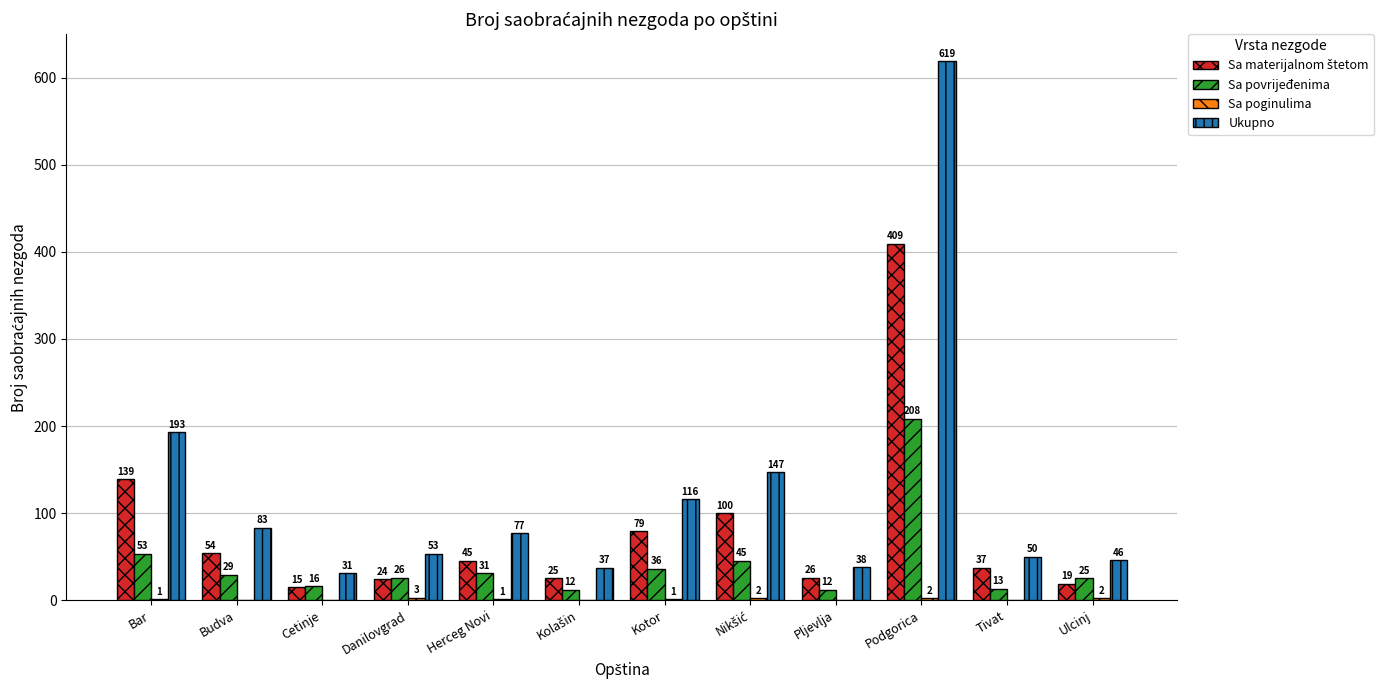

Between Budva and Tivat, which series saw the biggest shift?

Ukupno